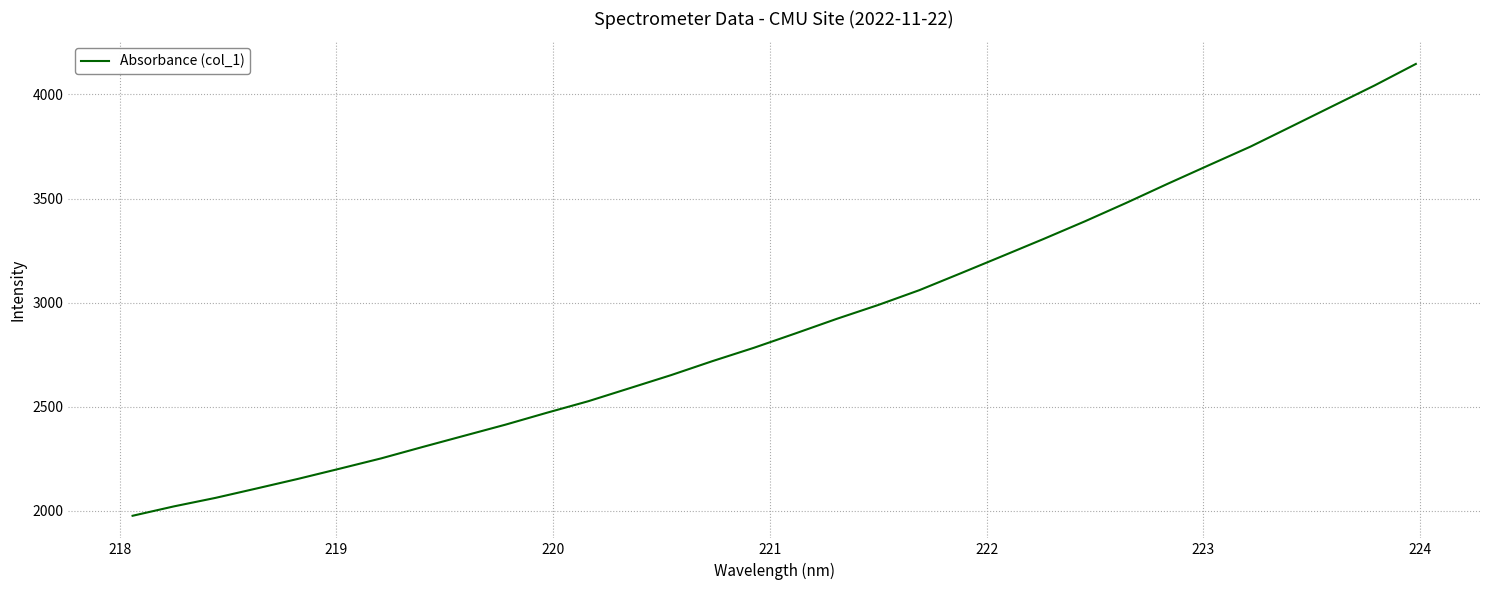

How many distinct data groups are displayed?

1